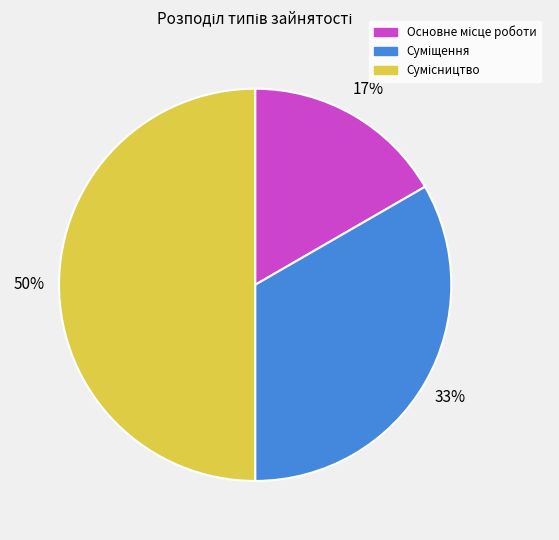

To the nearest percent, what is the average slice percentage?

33%